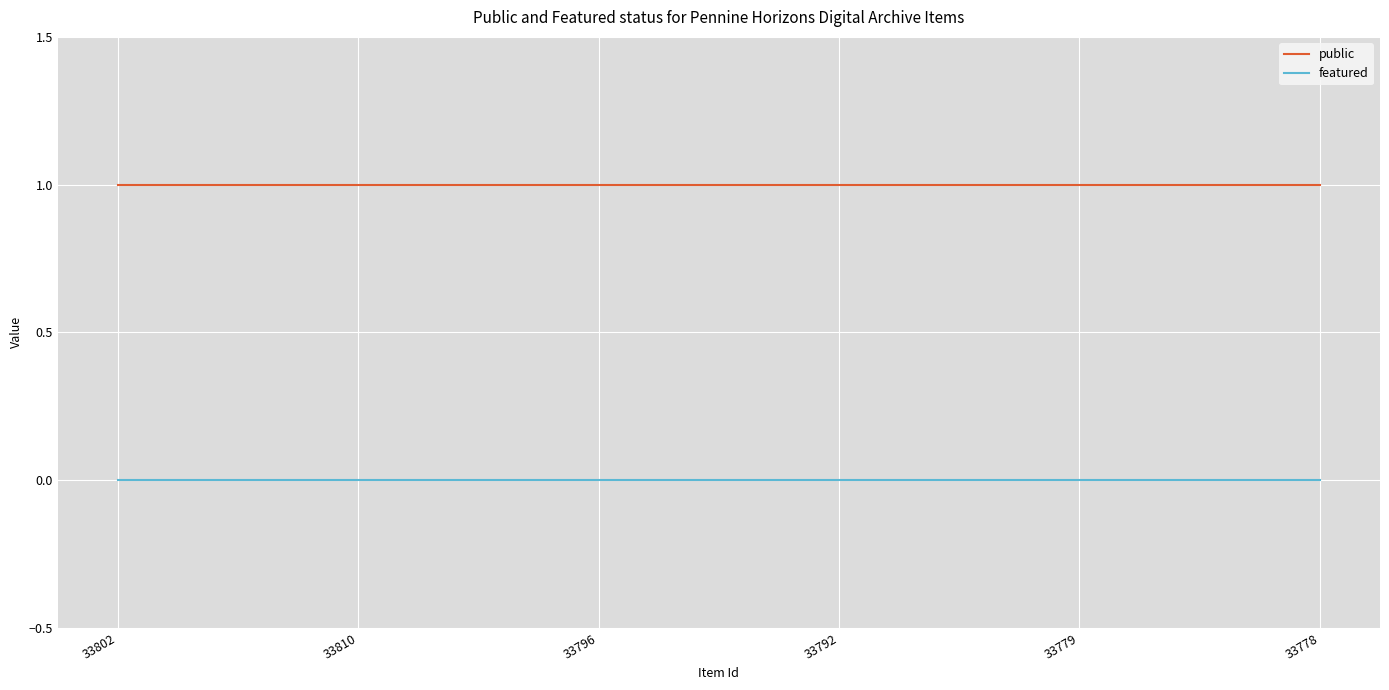

Is the value of featured at 33778 greater than the value of public at 33810?

No